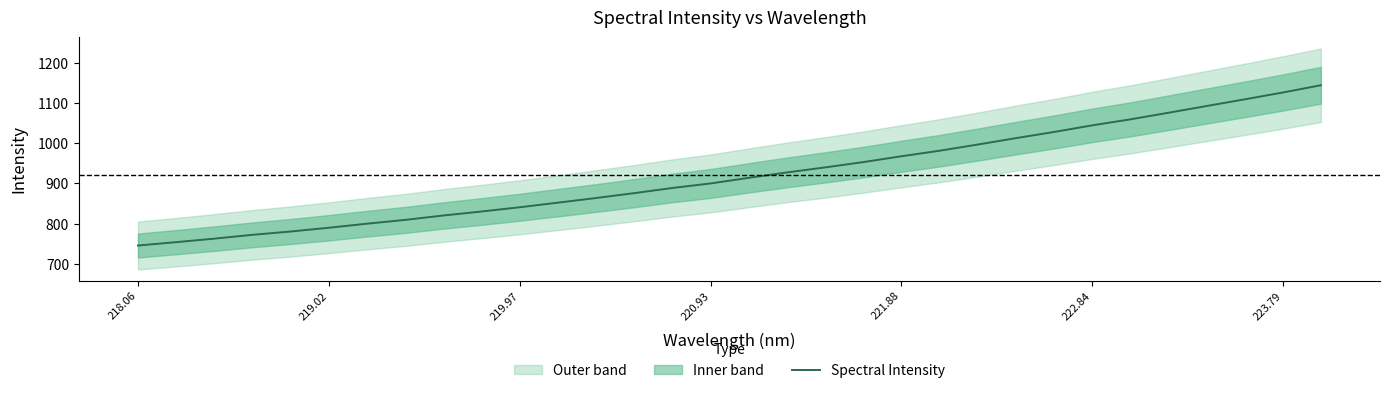

True or false: the data has more than 0 interior local peaks.

False